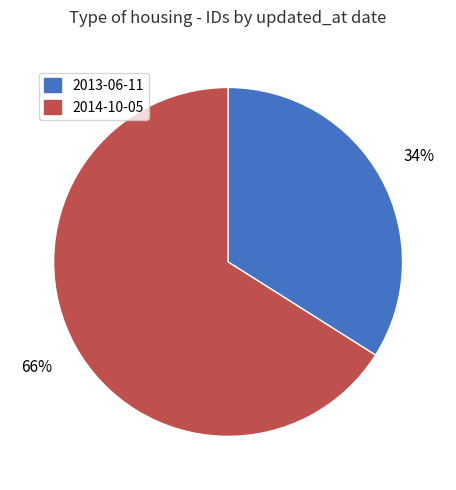

To the nearest percent, what is the difference between the largest and smallest slice percentages?

32%